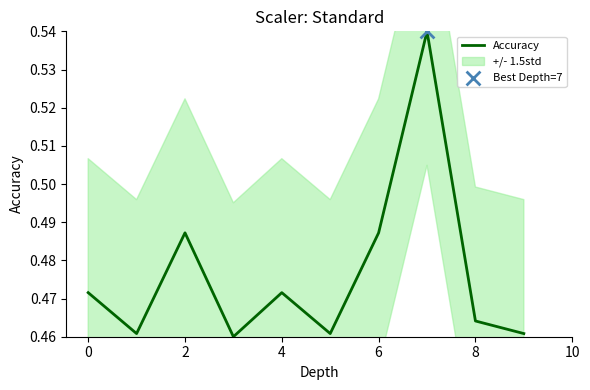

The Accuracy series shows 0.2 at 8. True or false?

False